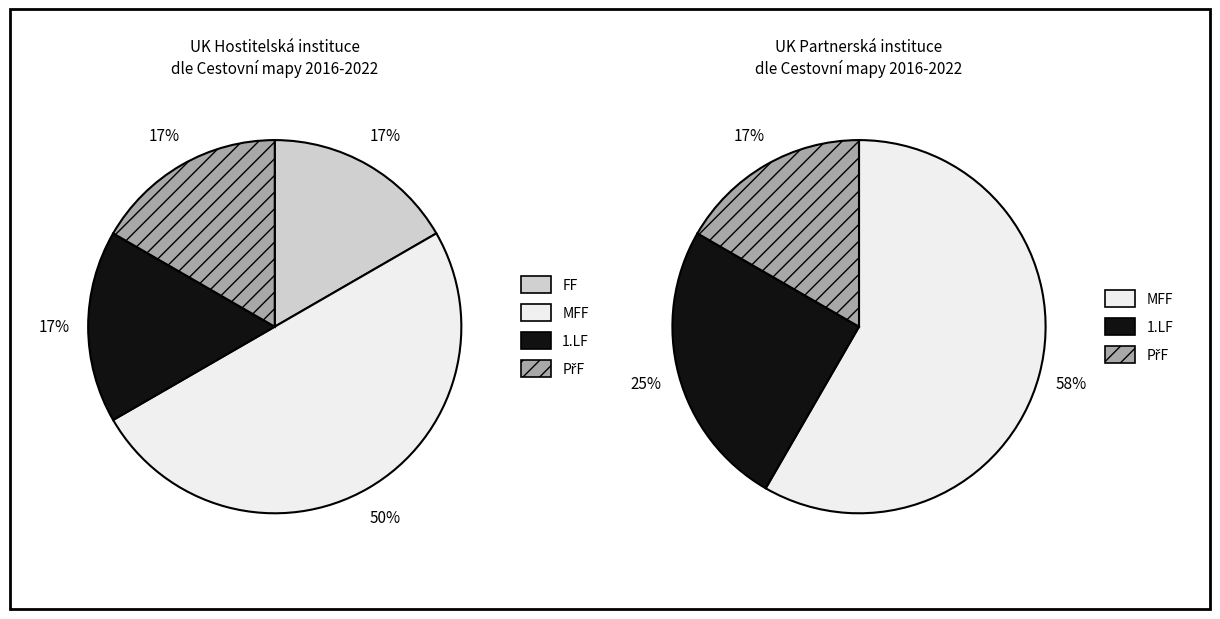

The FF slice represents 8% of the pie. True or false?

False